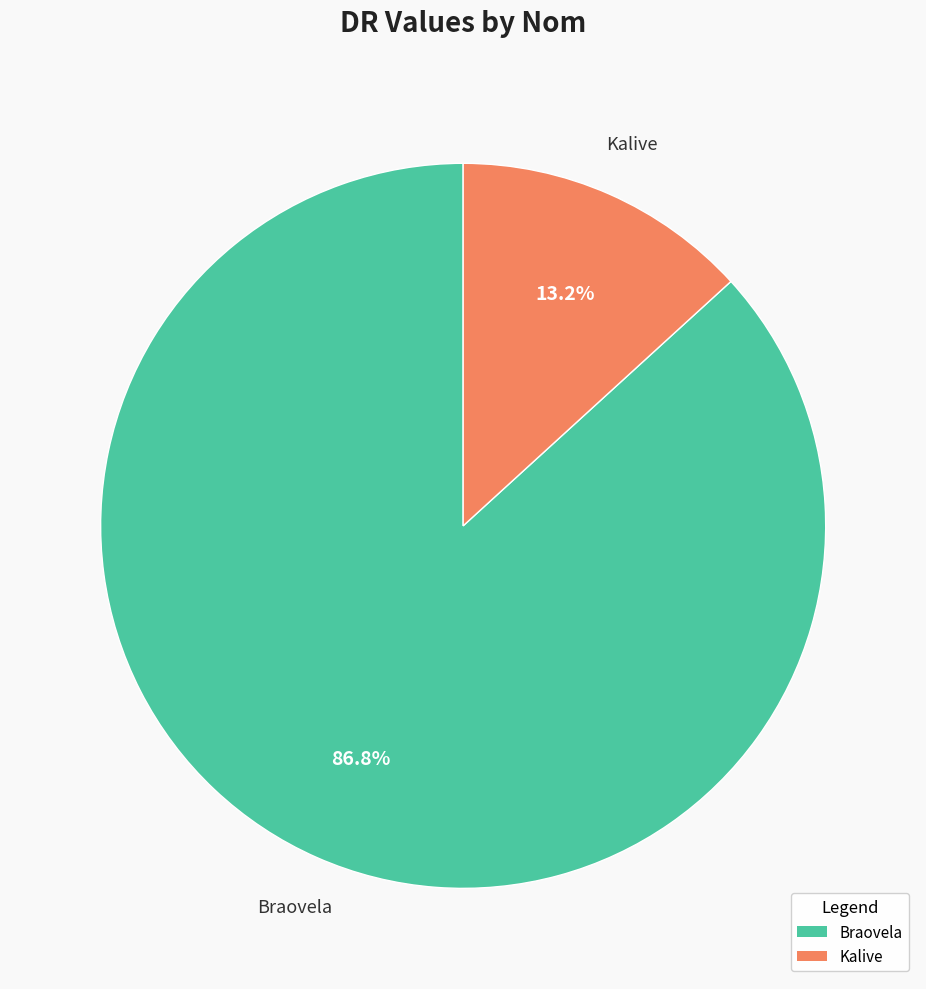

To the nearest percent, what portion does Braovela represent?

87%